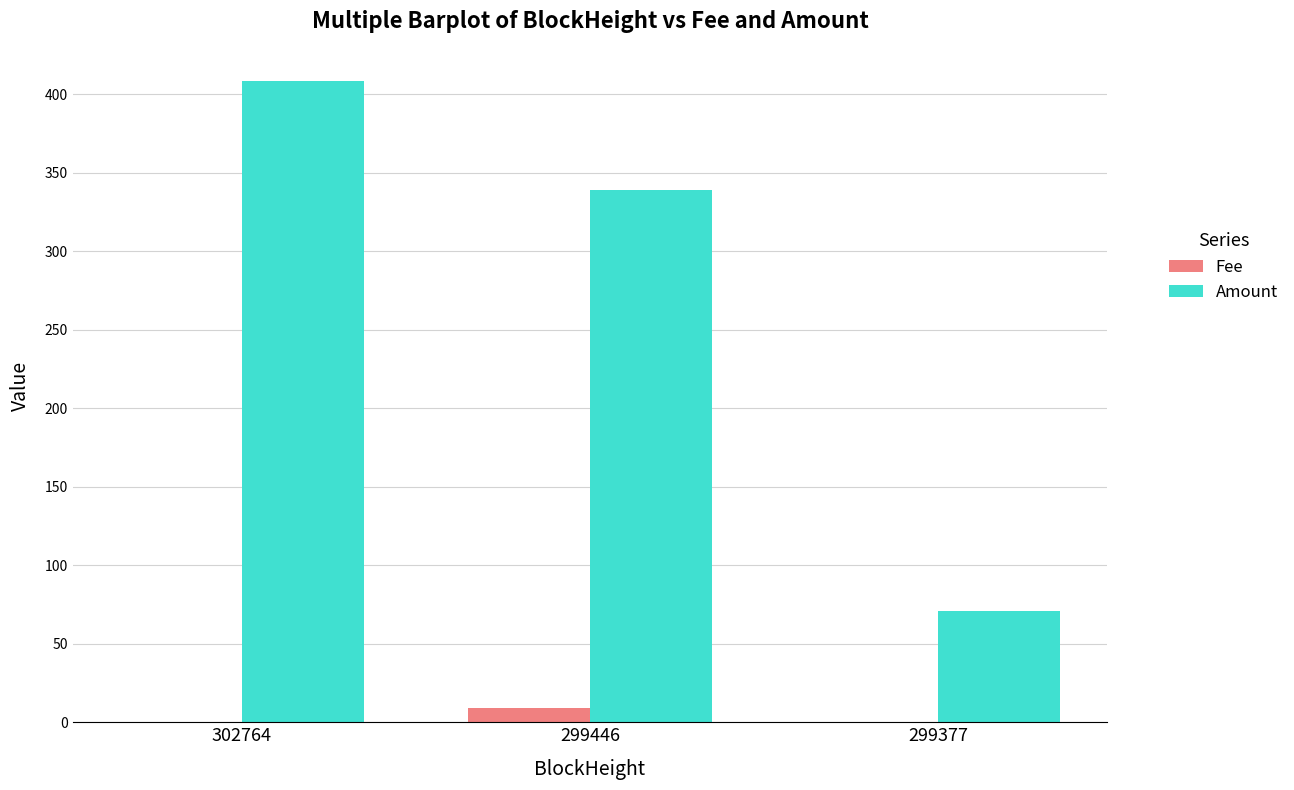

True or false: Amount has a value of 253.4 at 302764.

False